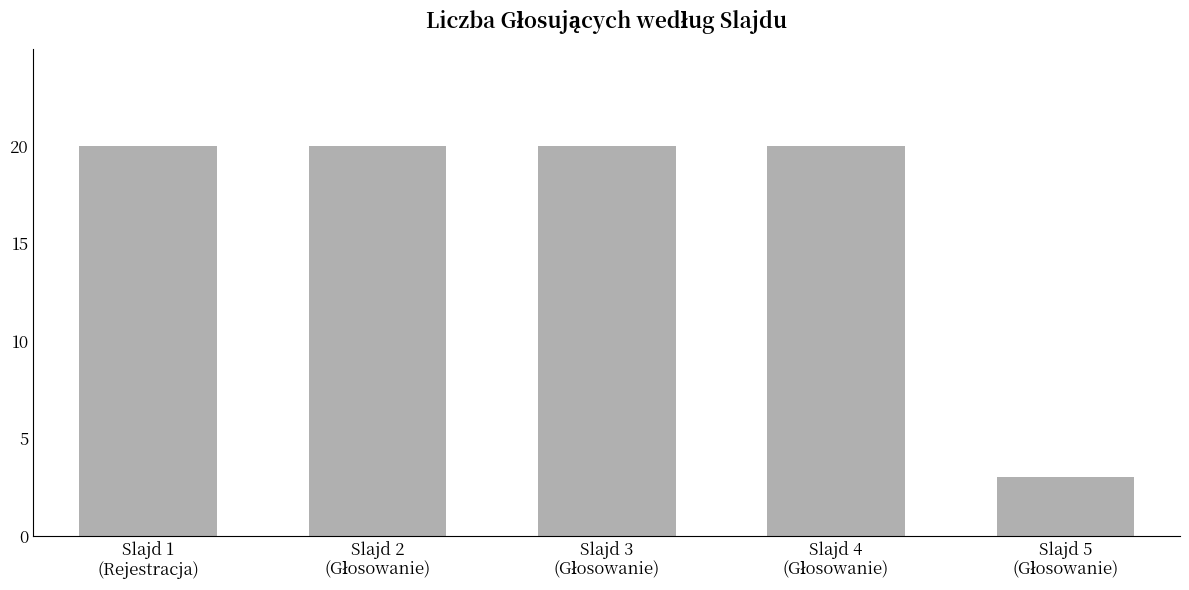

What is the difference between the maximum and minimum values?

17